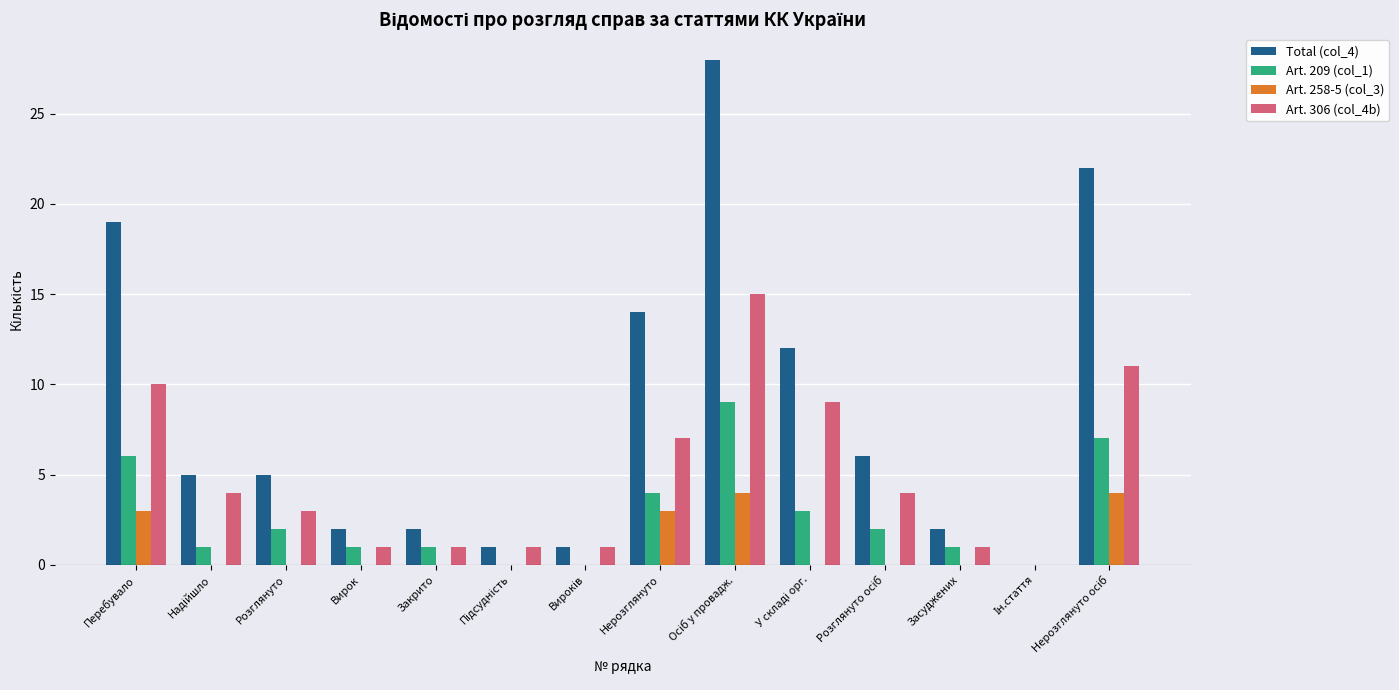

What is the total value across all series at Перебувало?

38